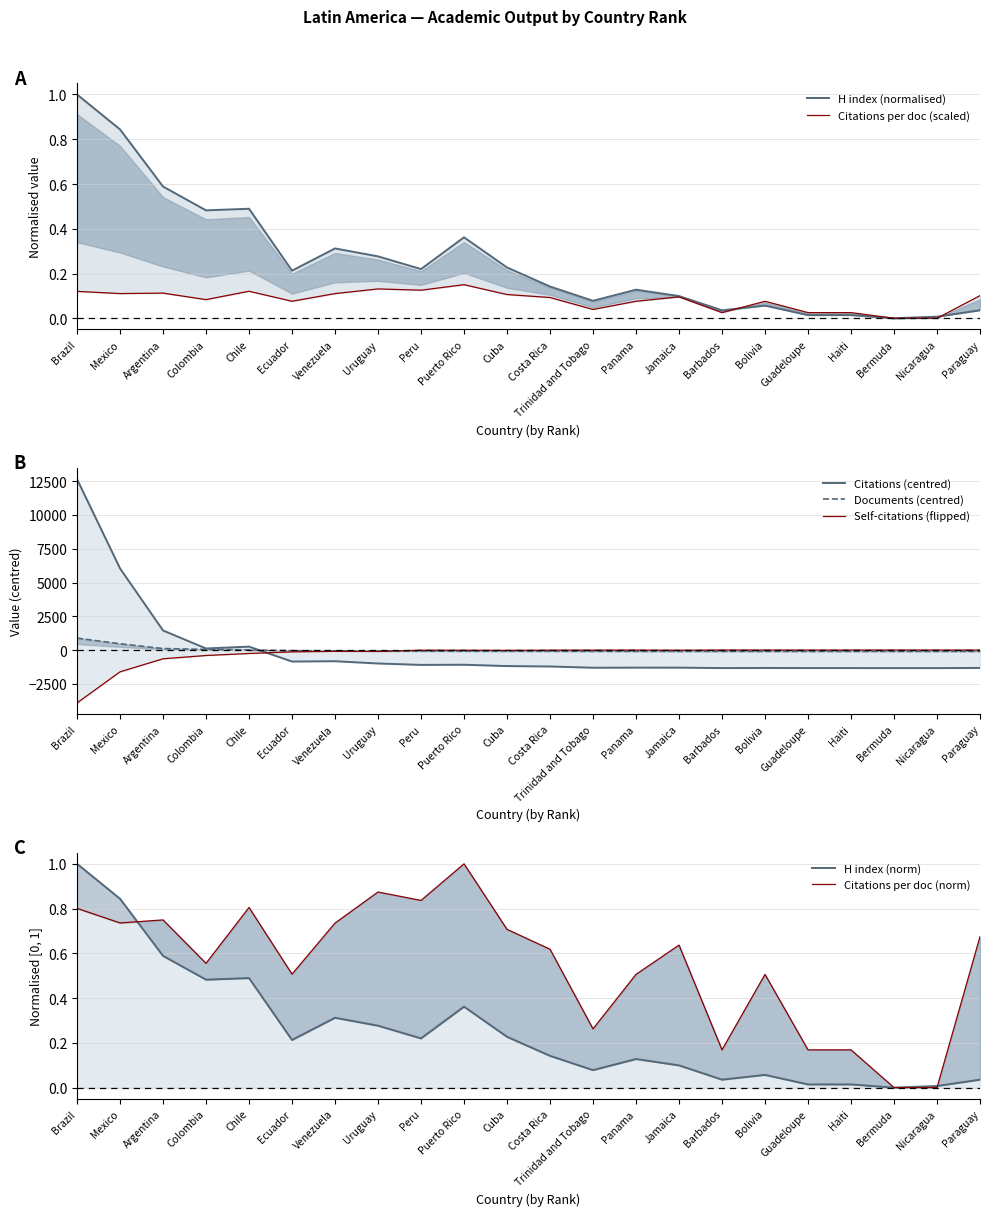

What is the value of the H index point at the 5th from the left?

0.5